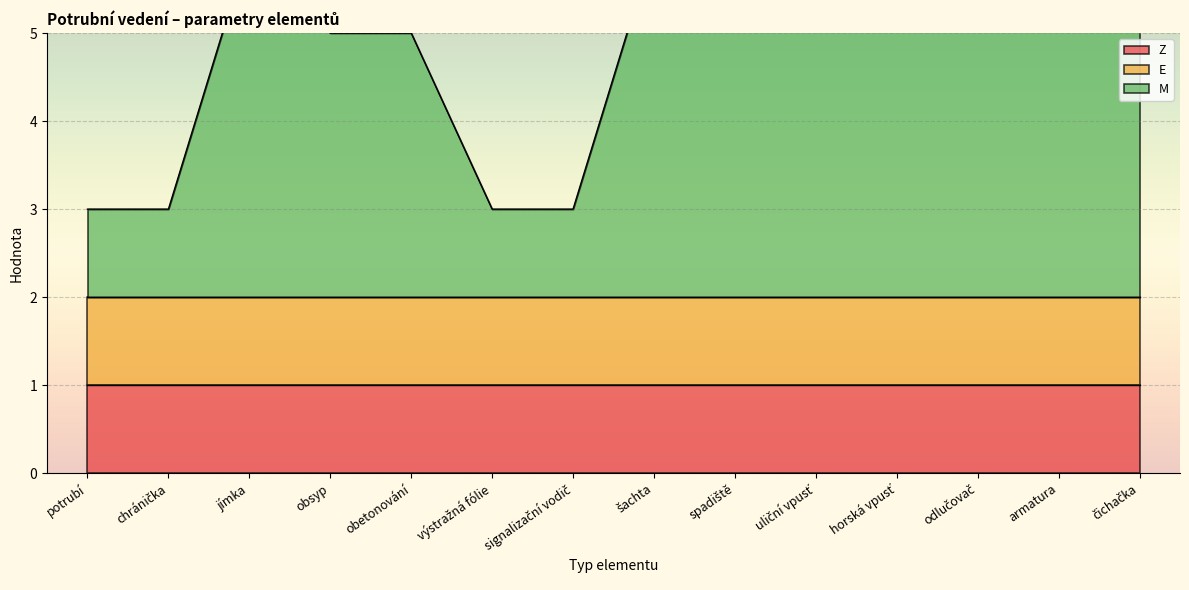

Which series has the largest range (max minus min)?

M